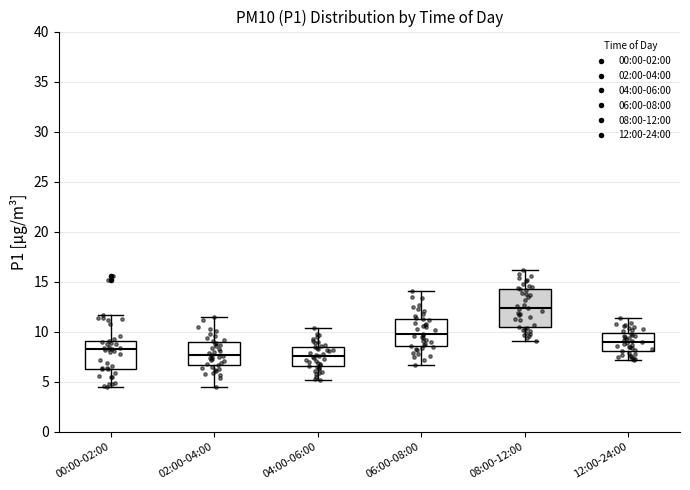

Which box is the tallest, from its lower edge to its upper edge?

08:00-12:00